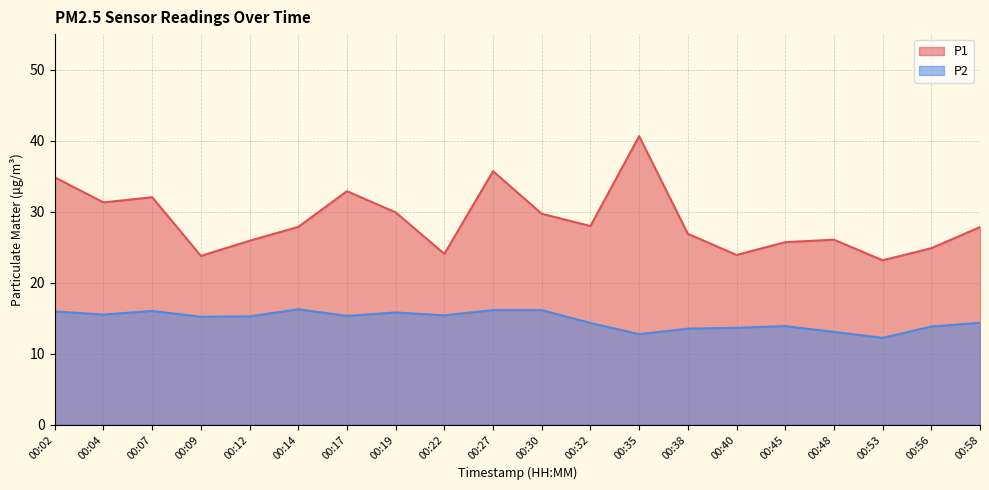

Rank the series by their maximum value, from lowest to highest.

P2, P1